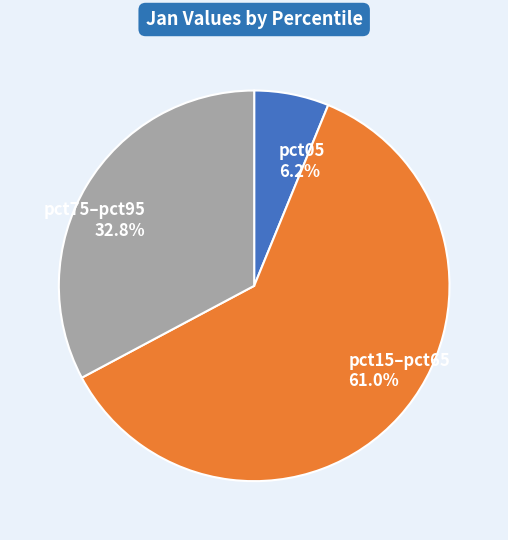

What is the total percentage of pct05 6.2% and pct15–pct65 61.0%?

67.2%